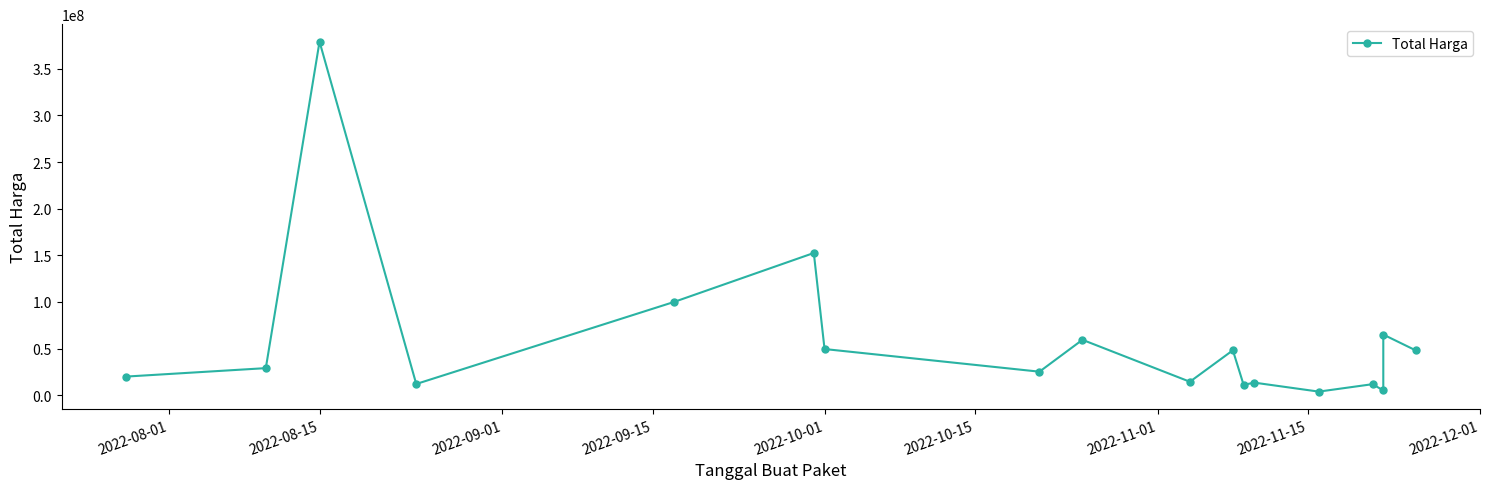

True or false: the data has more than 1 interior local peaks.

True